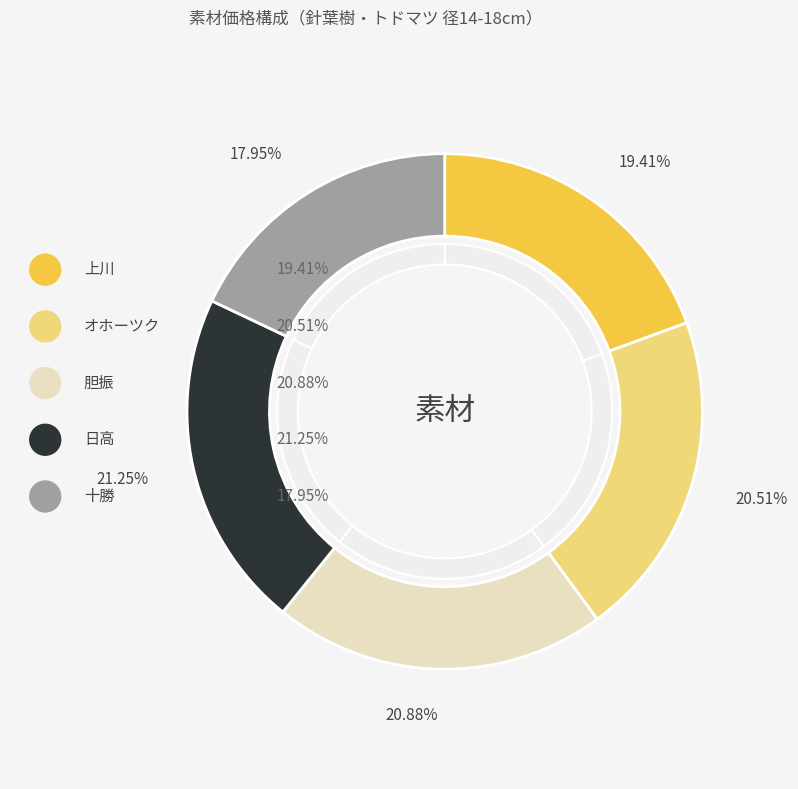

To the nearest percent, what portion does 胆振 represent?

21%